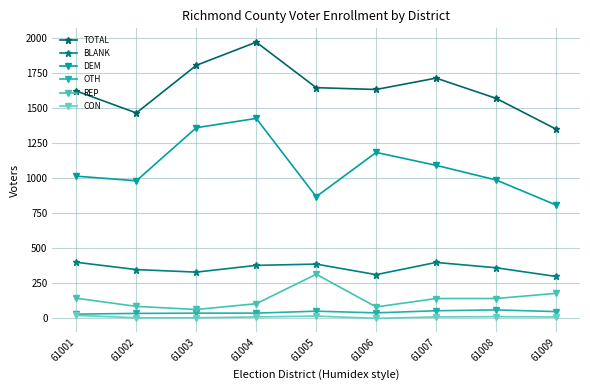

What is the minimum value shown in the chart?

1